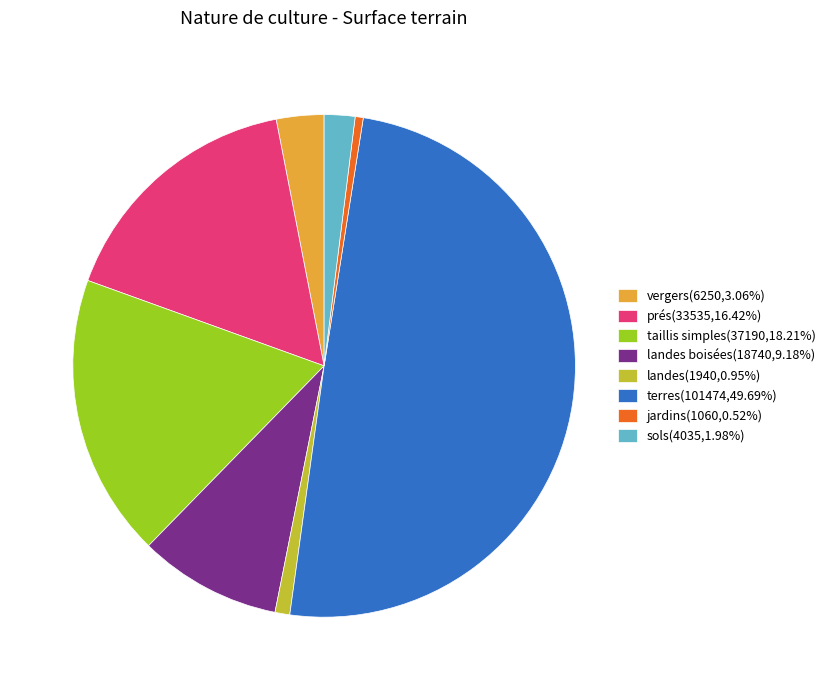

Does landes boisées(18740,9.18%) represent more than half of the total?

No